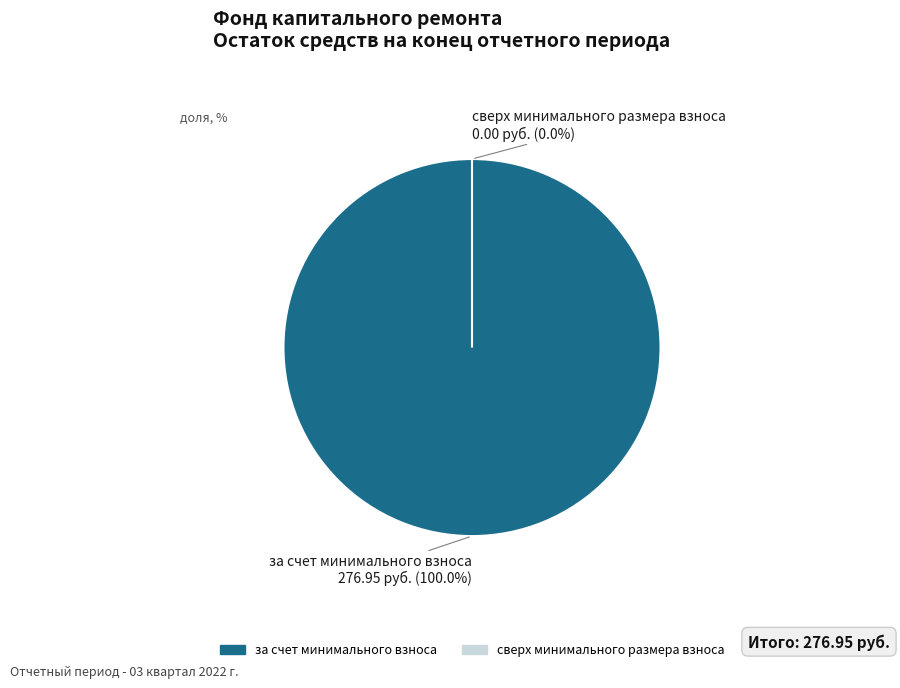

What is the change in value from за счет минимального взноса to сверх минимального размера взноса?

-276.9